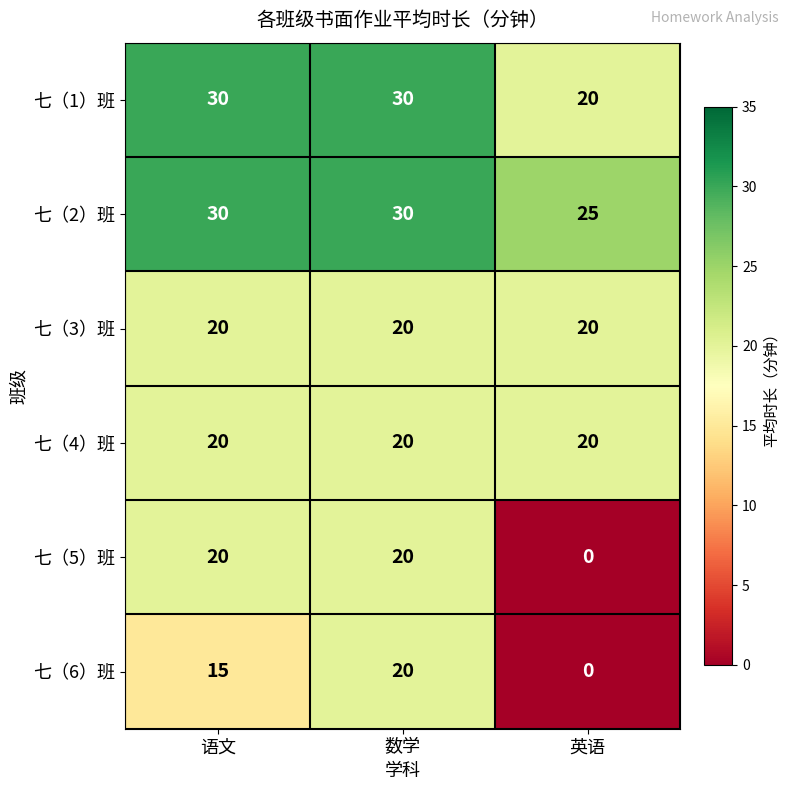

How many distinct data groups are displayed?

6